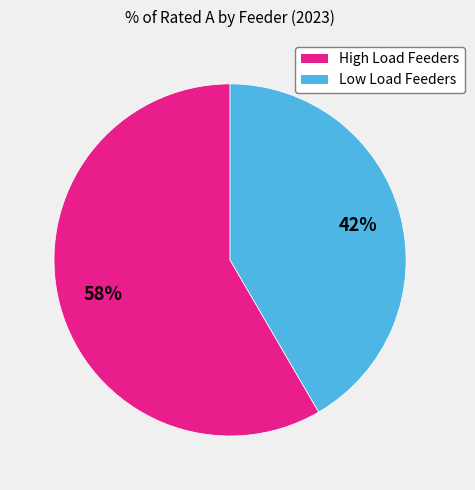

To the nearest percent, what portion does Low Load Feeders represent?

42%